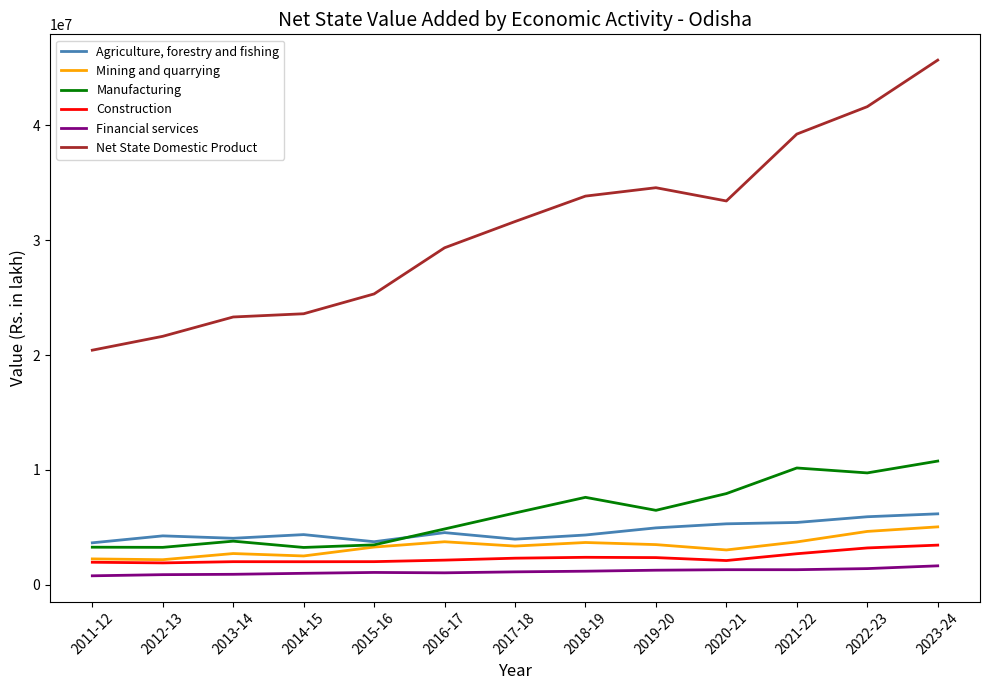

The value of Manufacturing at 2012-13 is 5808901.8. True or false?

False